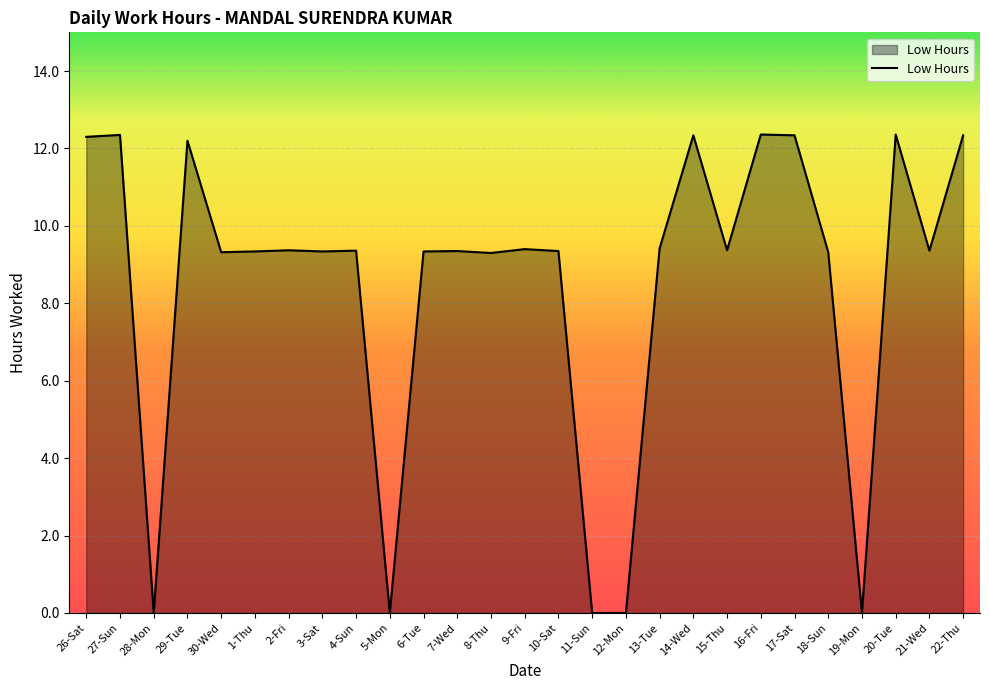

What position from the right is 2-Fri?

21